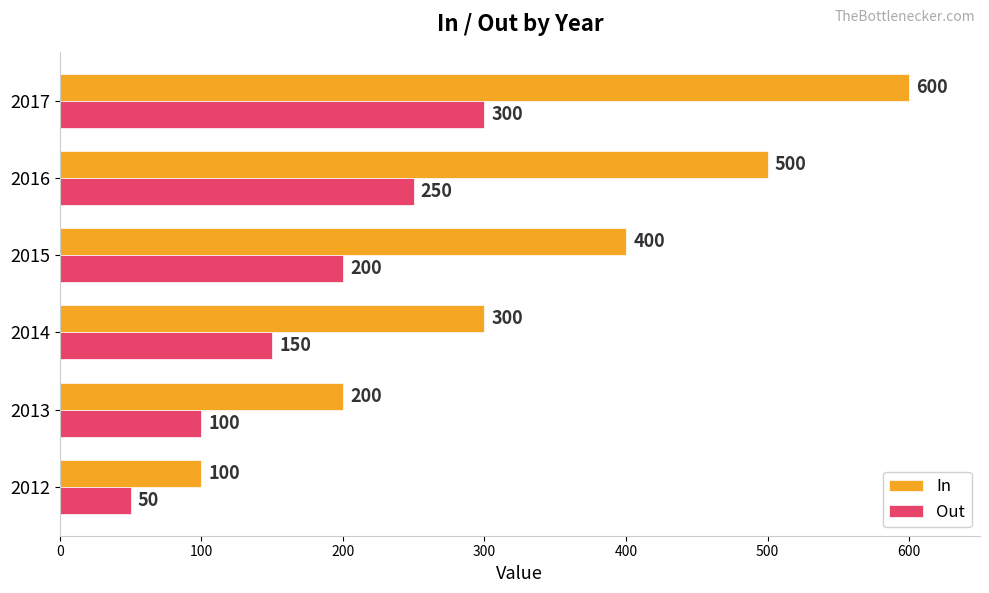

Count the Out values in the range 100 to 250.

4